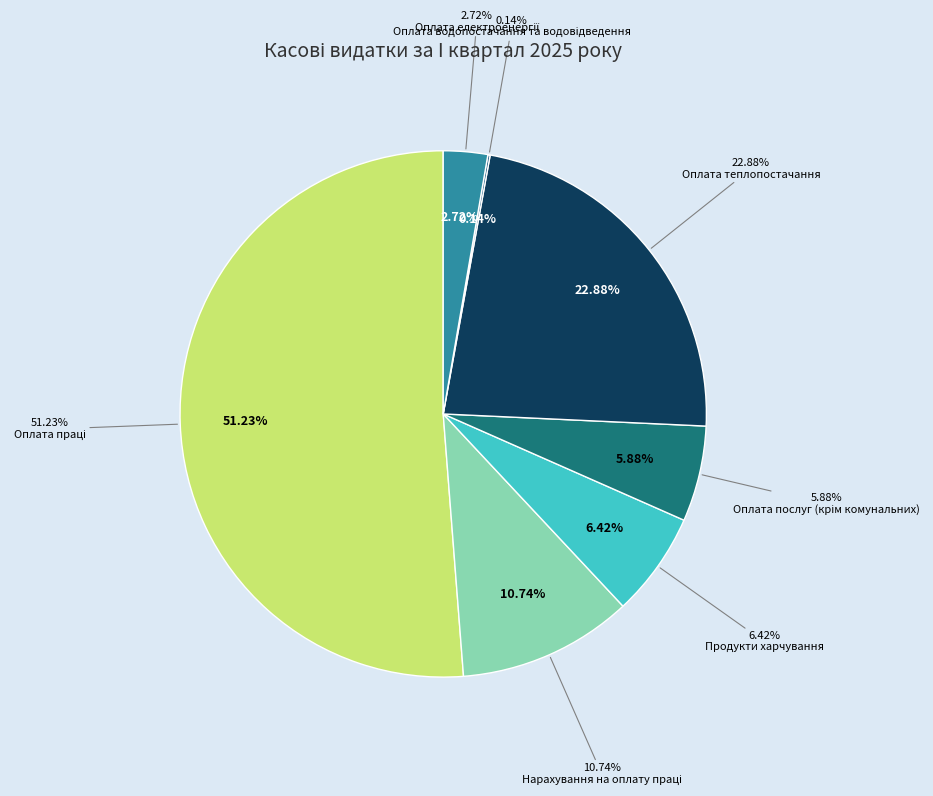

Is there a majority slice in this chart?

Yes